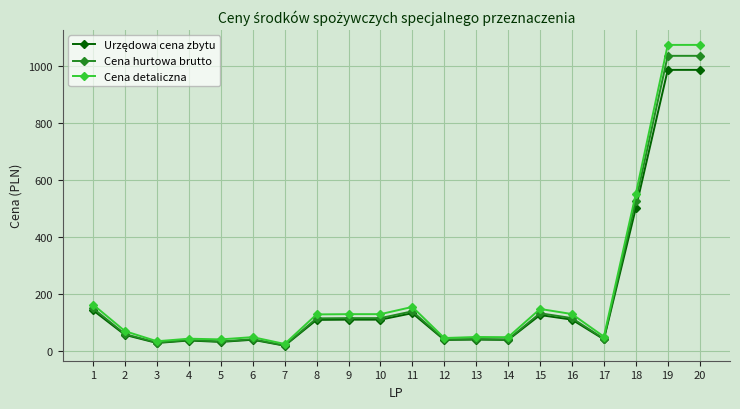

The value of Cena hurtowa brutto at 3 is 28.4. True or false?

True